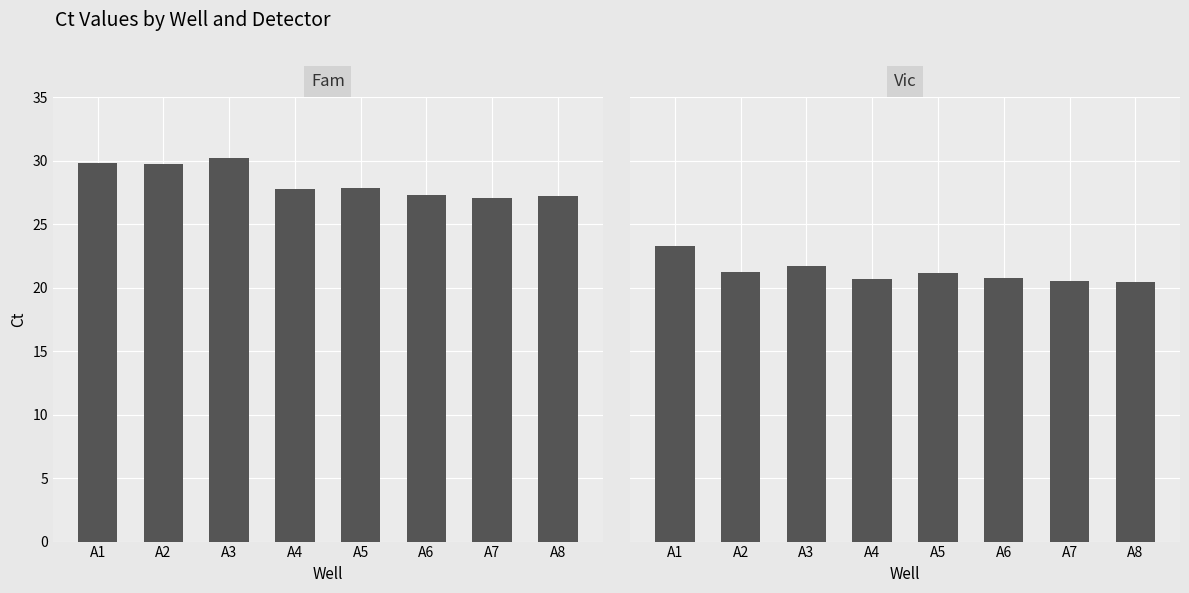

What is the minimum value for Vic?

20.5